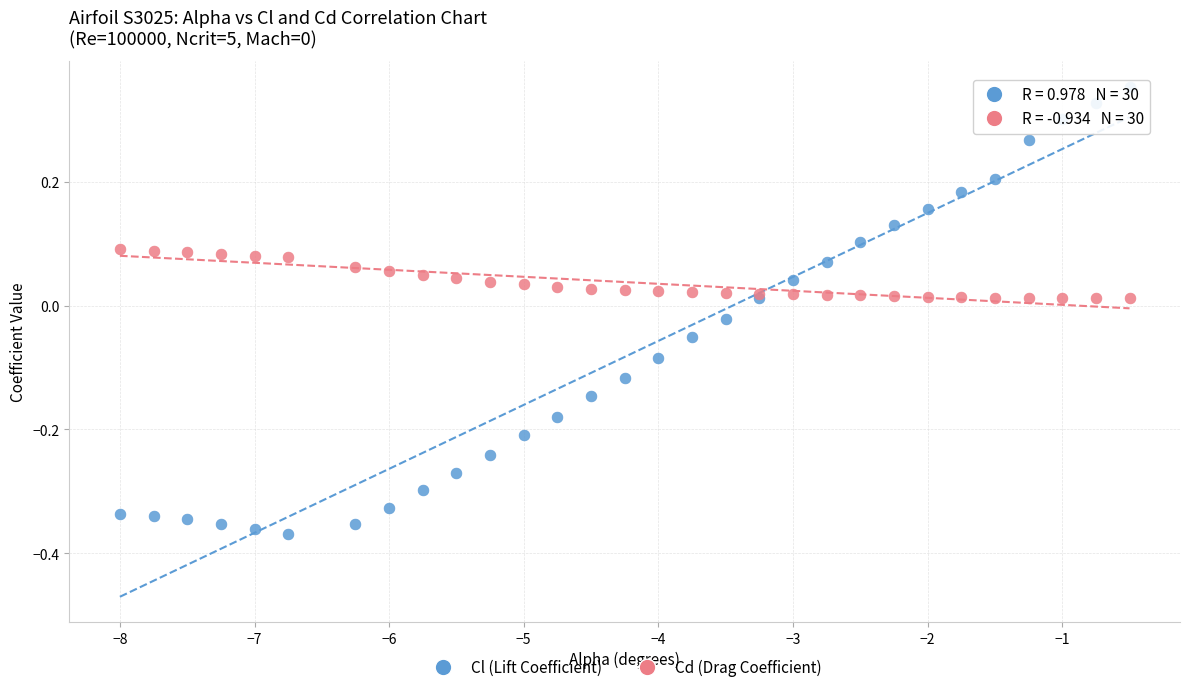

Which series reaches the maximum Y coordinate?

Cl (Lift Coefficient)